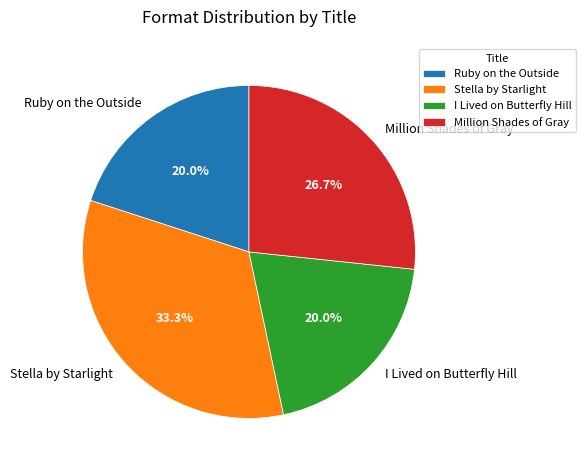

True or false: Million Shades of Gray accounts for 20% of the total.

False